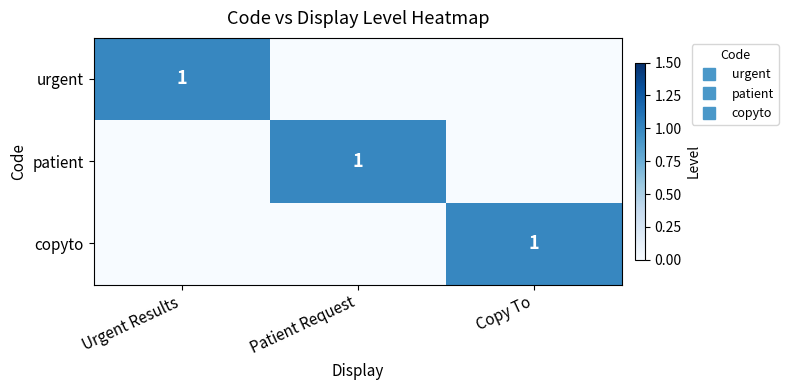

Which category has the highest value in the urgent series?

Urgent Results